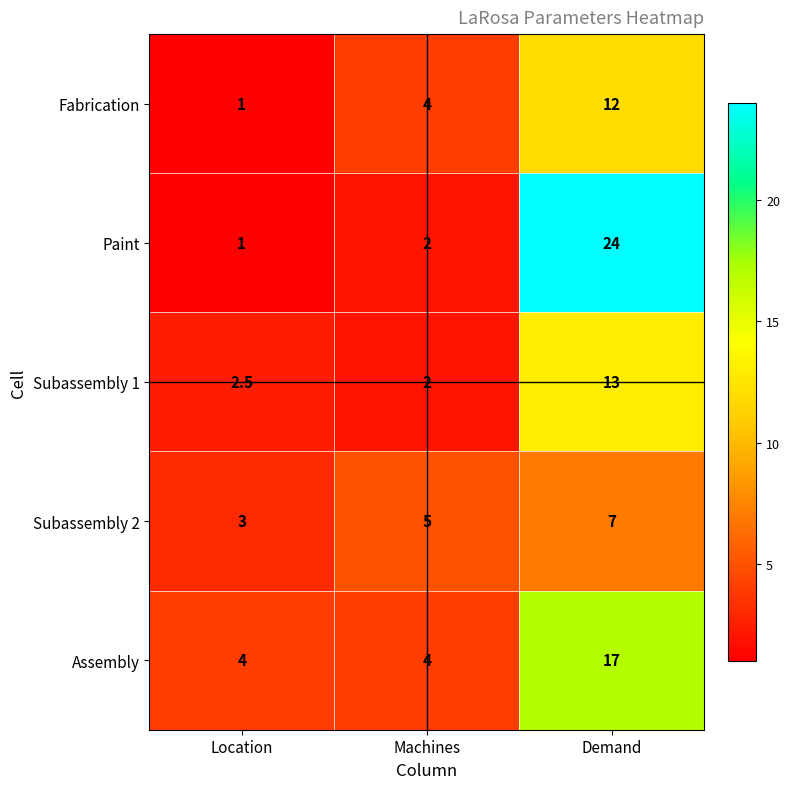

Where is Subassembly 1 nearest to the value 7?

Location